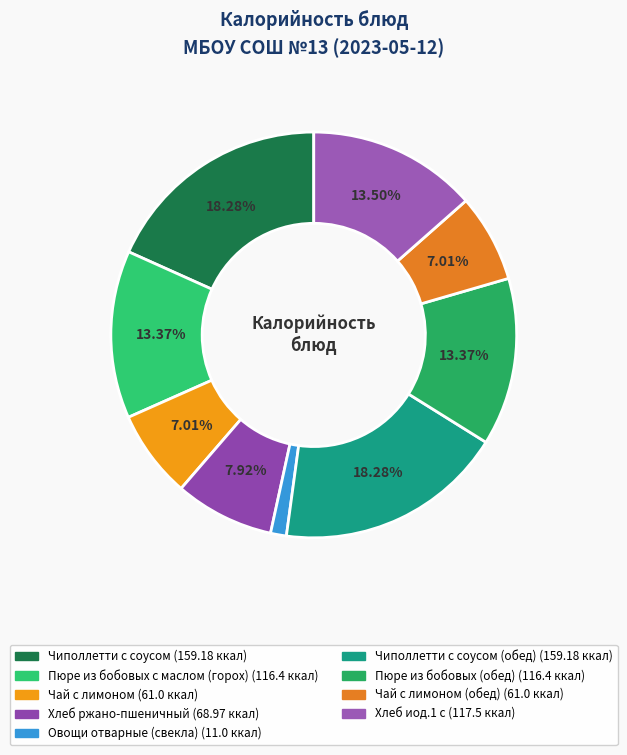

To the nearest percent, what is the average slice percentage?

11%